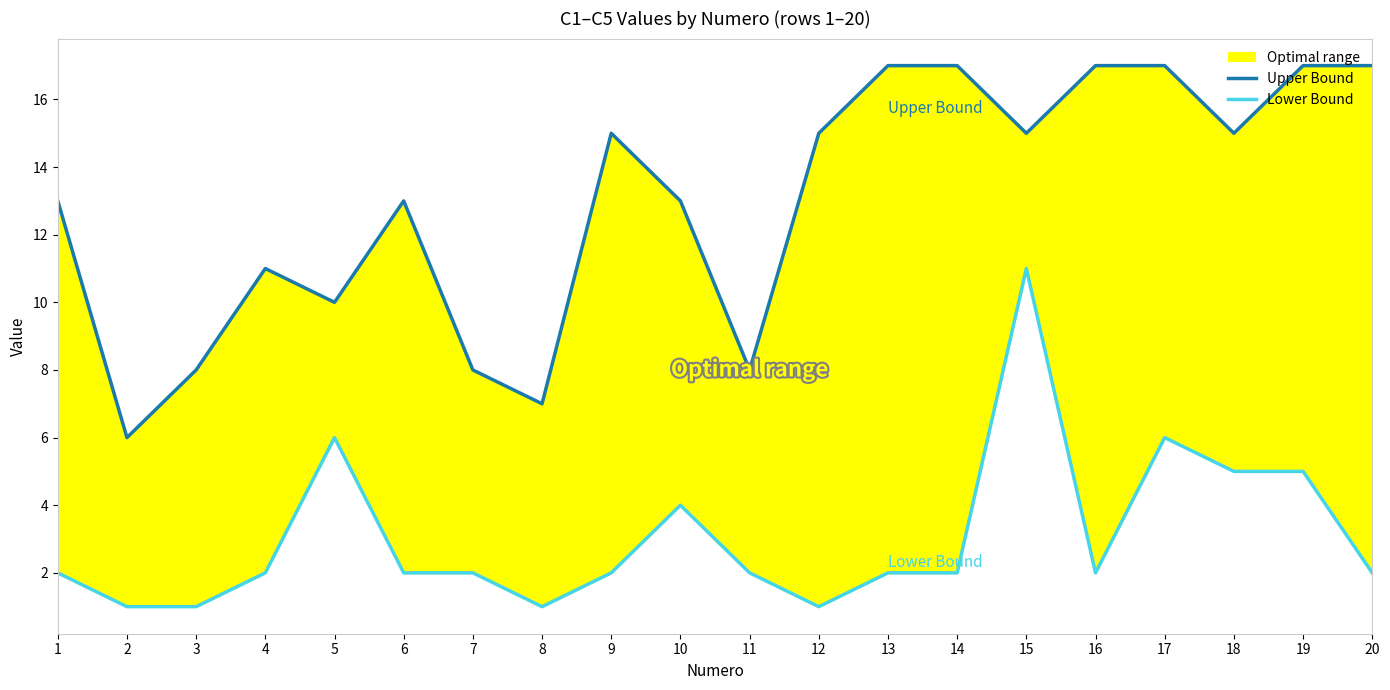

True or false: Upper Bound has a value of 17 at 20.

True